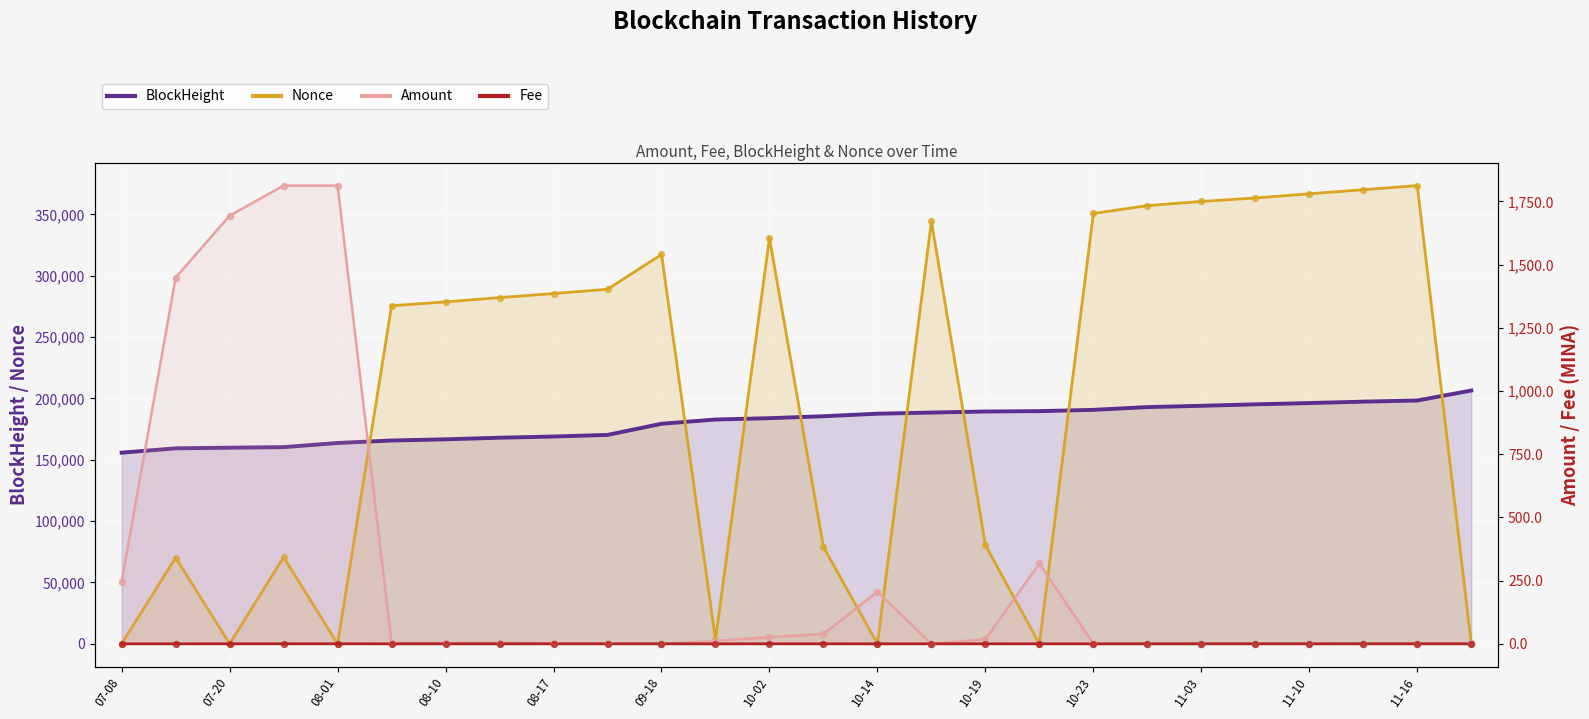

Which series has the widest spread of Y values?

Nonce